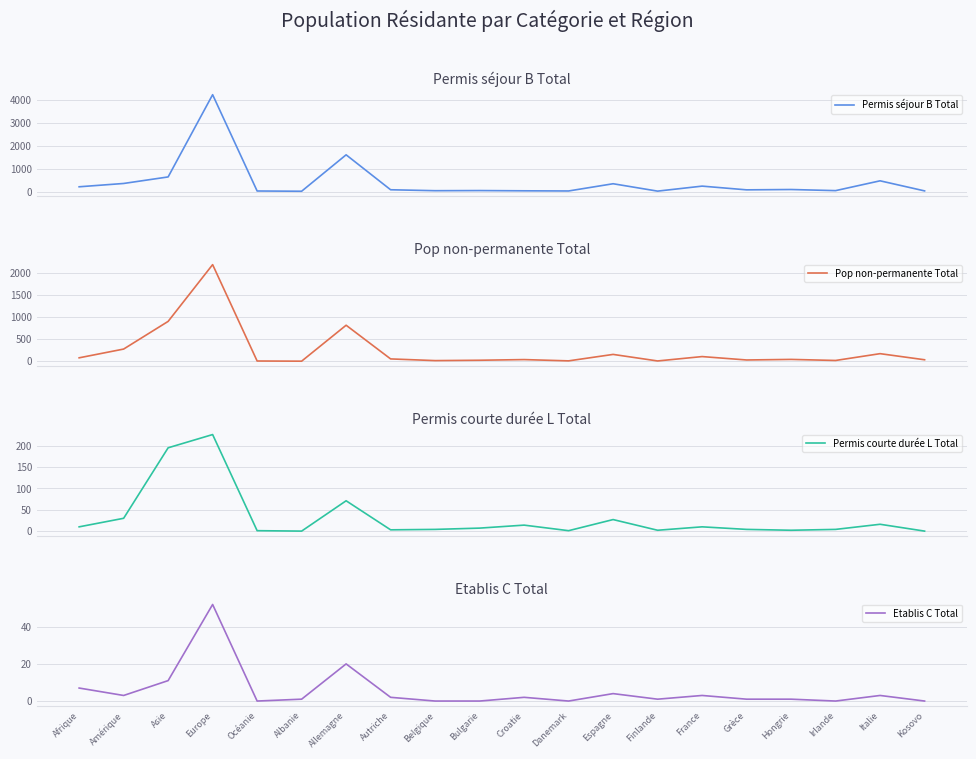

Between Europe and Océanie, which series saw the biggest shift?

Permis séjour B Total